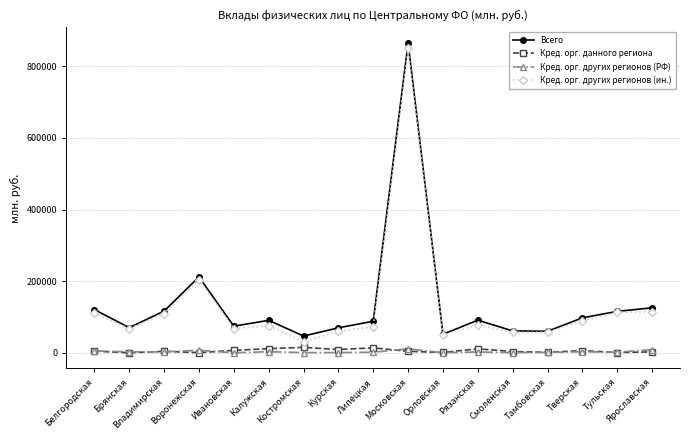

What is the value of the Кред. орг. других регионов (ин.) point at the 8th from the left?

60047